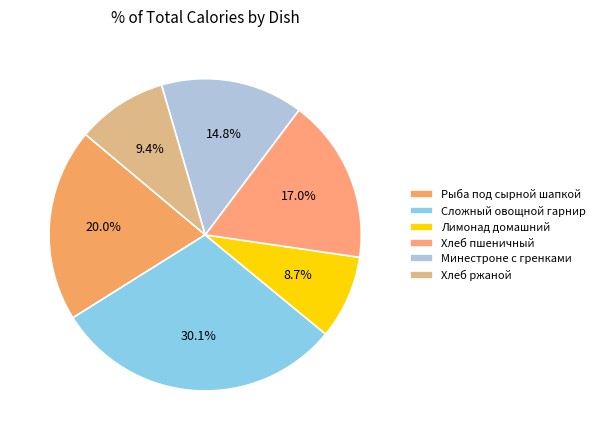

To the nearest percent, what is the difference between the largest and smallest slice percentages?

21%